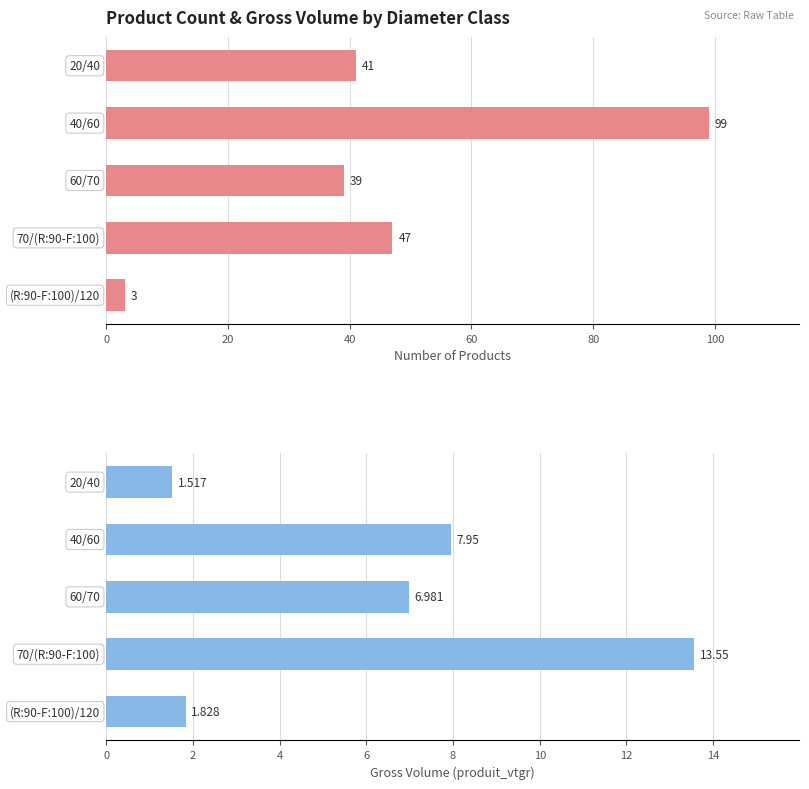

What is the difference between the produit_vtgr values at 0 and 20?

6.4